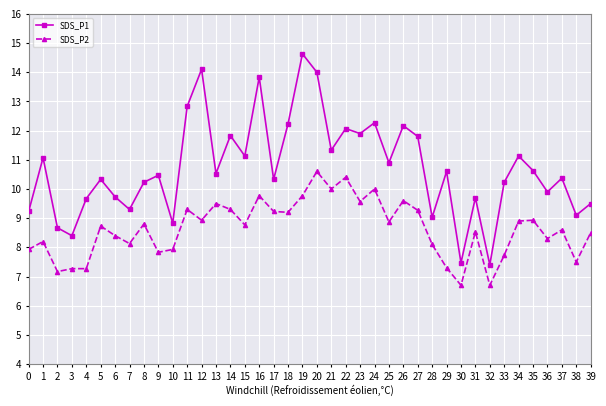

True or false: SDS_P2 has a value of 14.0 at 11.

False